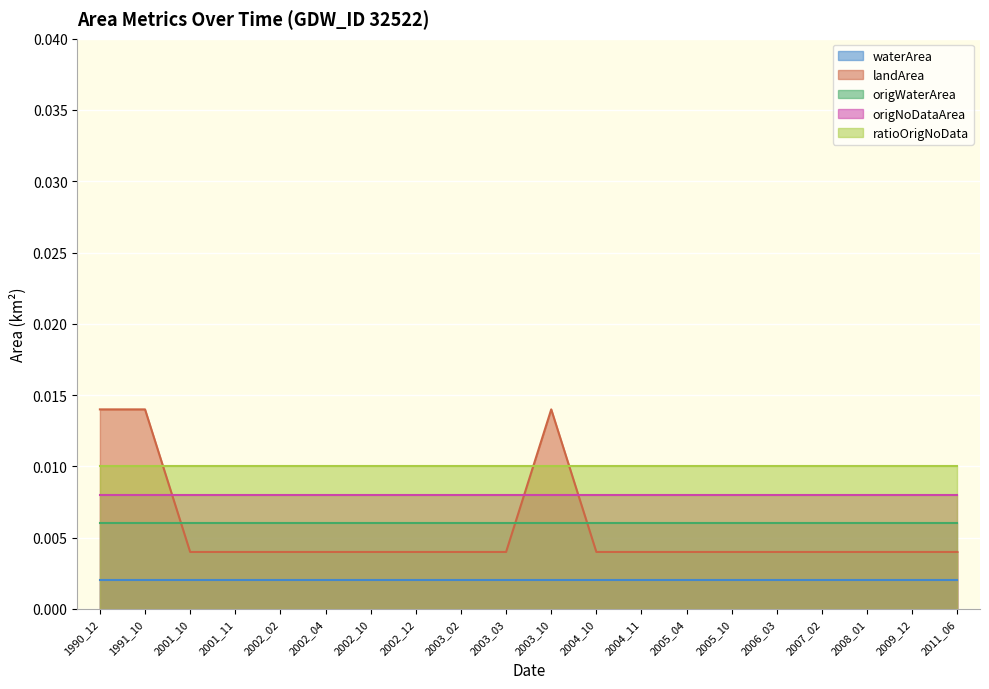

How many distinct data groups are displayed?

5